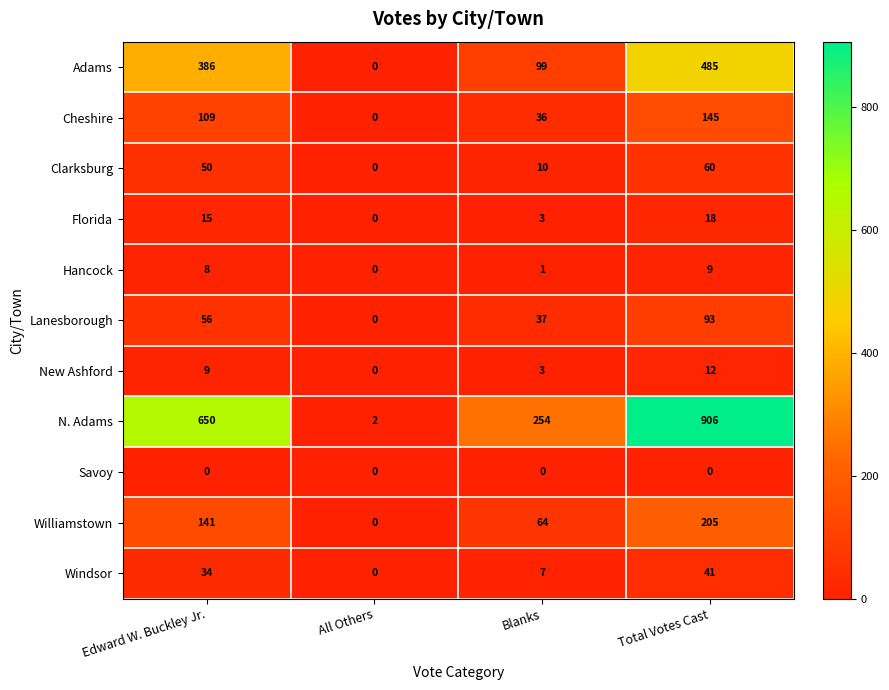

At how many categories does at least one series exceed 134?

3